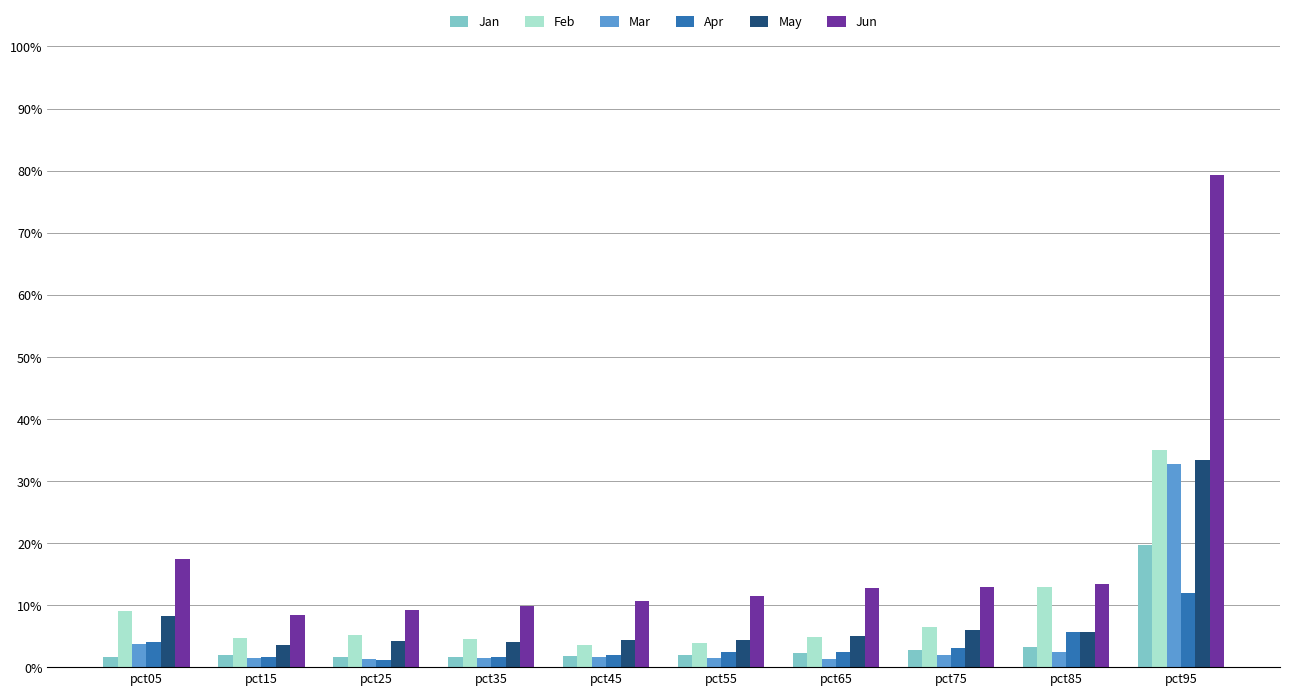

Reading right to left, transcribe all the data shown in this chart.

Jan: pct95=0.2	pct85=0.0	pct75=0.0	pct65=0.0	pct55=0.0	pct45=0.0	pct35=0.0	pct25=0.0	pct15=0.0	pct05=0.0
Feb: pct95=0.4	pct85=0.1	pct75=0.1	pct65=0.0	pct55=0.0	pct45=0.0	pct35=0.0	pct25=0.1	pct15=0.0	pct05=0.1
Mar: pct95=0.3	pct85=0.0	pct75=0.0	pct65=0.0	pct55=0.0	pct45=0.0	pct35=0.0	pct25=0.0	pct15=0.0	pct05=0.0
Apr: pct95=0.1	pct85=0.1	pct75=0.0	pct65=0.0	pct55=0.0	pct45=0.0	pct35=0.0	pct25=0.0	pct15=0.0	pct05=0.0
May: pct95=0.3	pct85=0.1	pct75=0.1	pct65=0.1	pct55=0.0	pct45=0.0	pct35=0.0	pct25=0.0	pct15=0.0	pct05=0.1
Jun: pct95=0.8	pct85=0.1	pct75=0.1	pct65=0.1	pct55=0.1	pct45=0.1	pct35=0.1	pct25=0.1	pct15=0.1	pct05=0.2